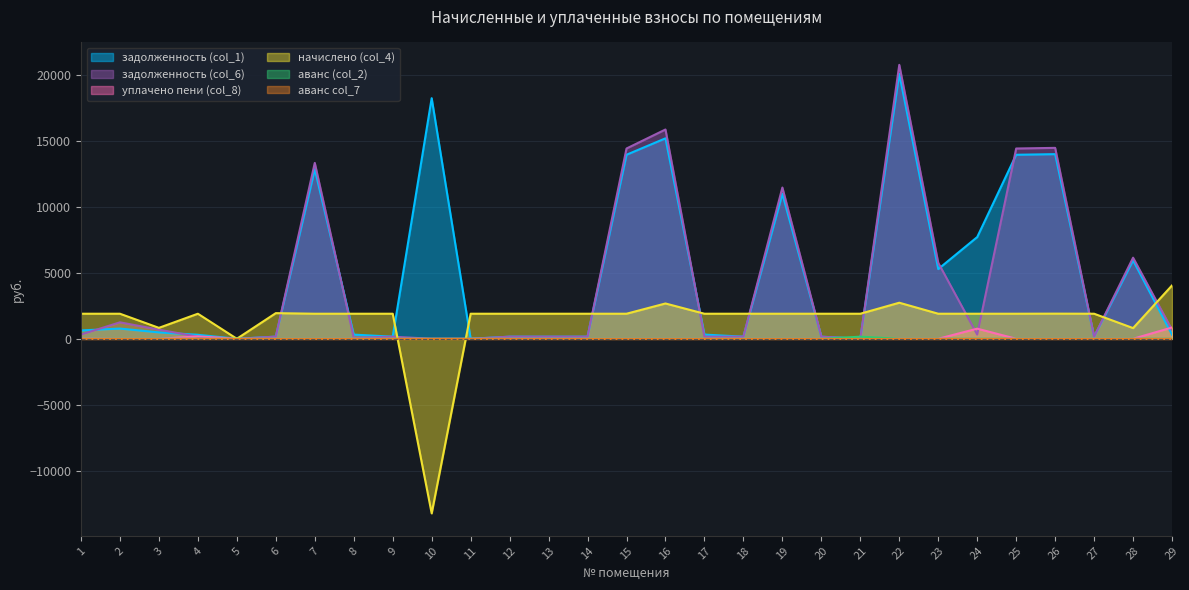

At which label is начислено (col_4) closest to -4589?

5